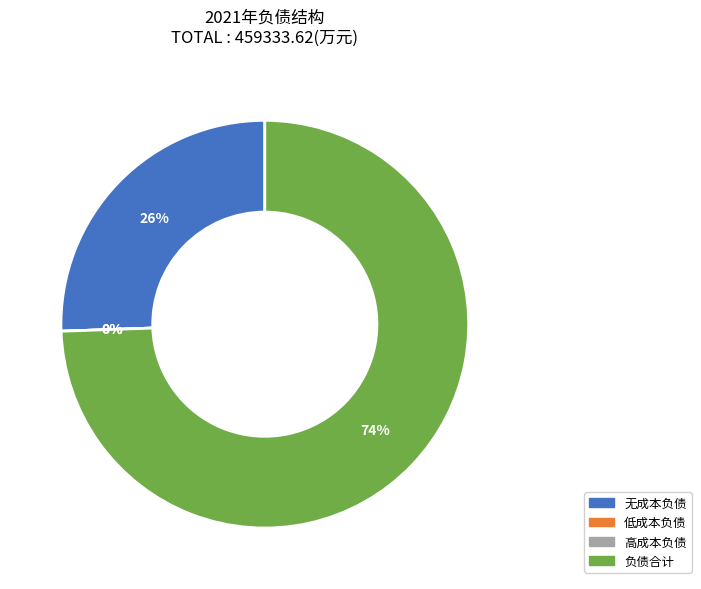

What portion of the pie excludes 无成本负债?

74.4%